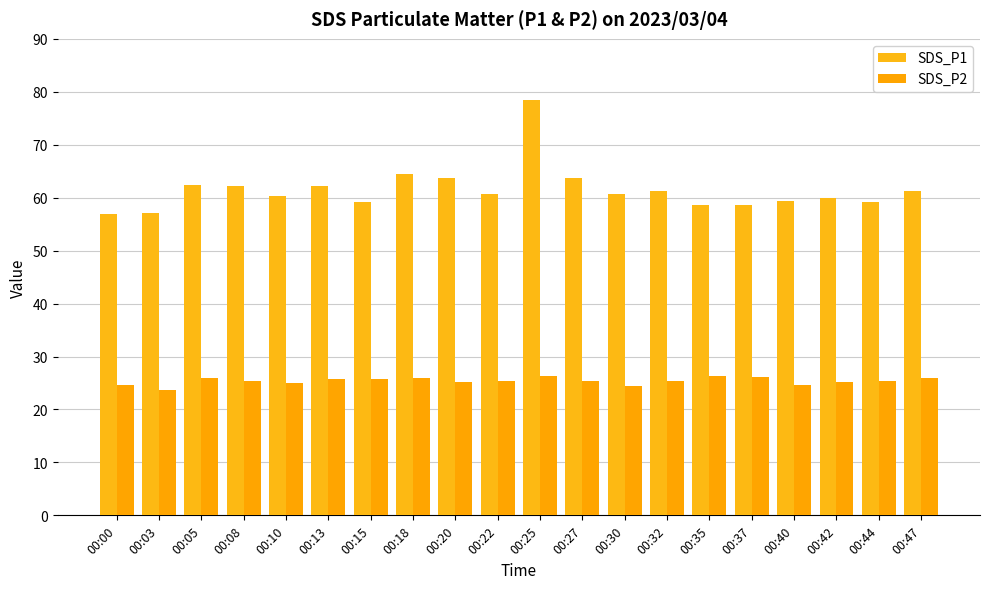

The value of SDS_P1 at 00:15 is 59.1. True or false?

True